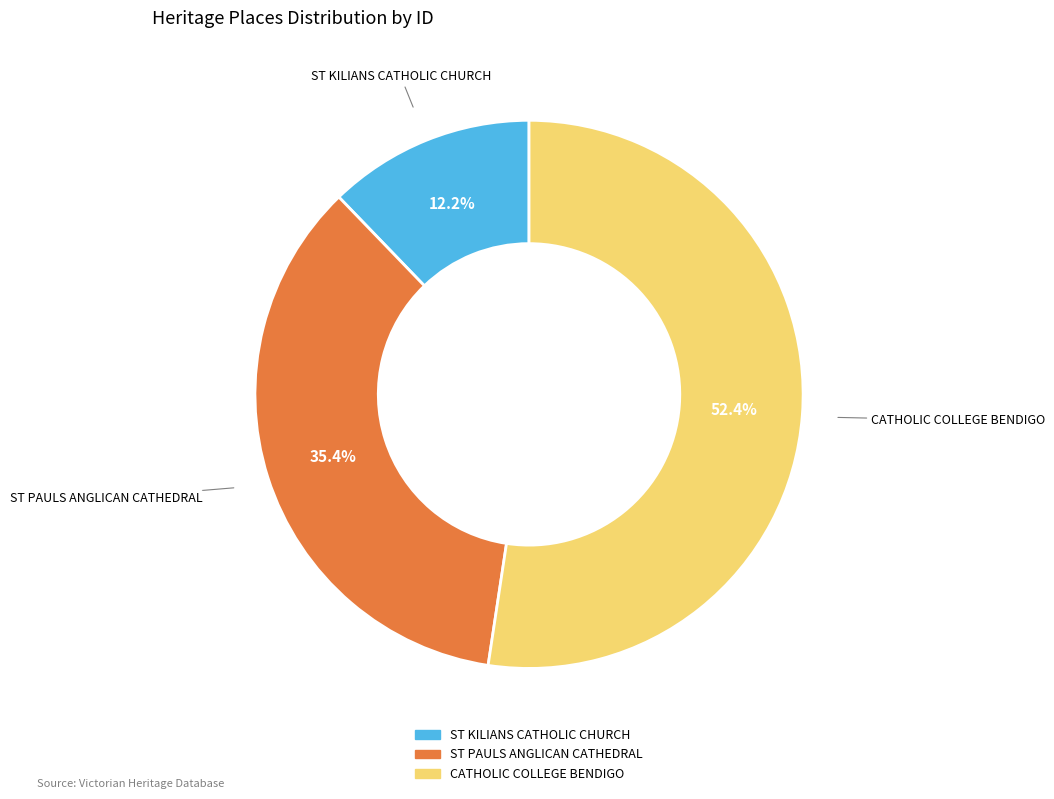

What is the smallest slice in the pie chart?

ST KILIANS CATHOLIC CHURCH